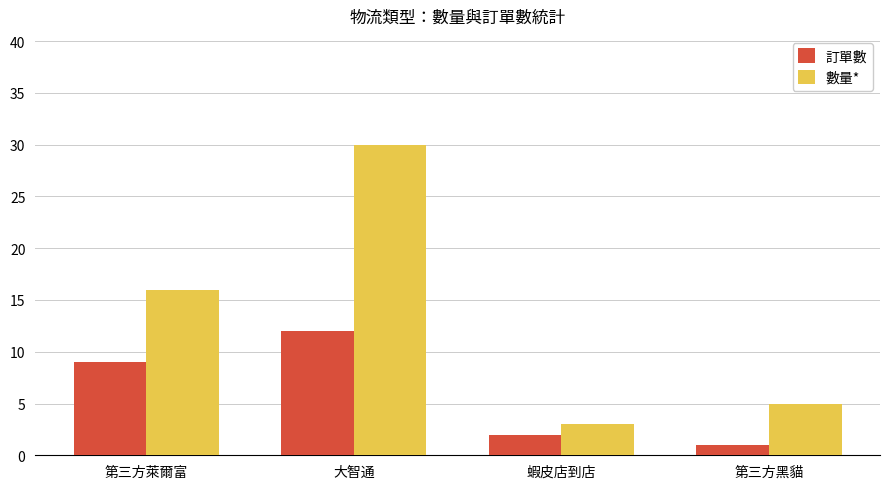

What is the label of the 4th bar from the left?

第三方黑貓